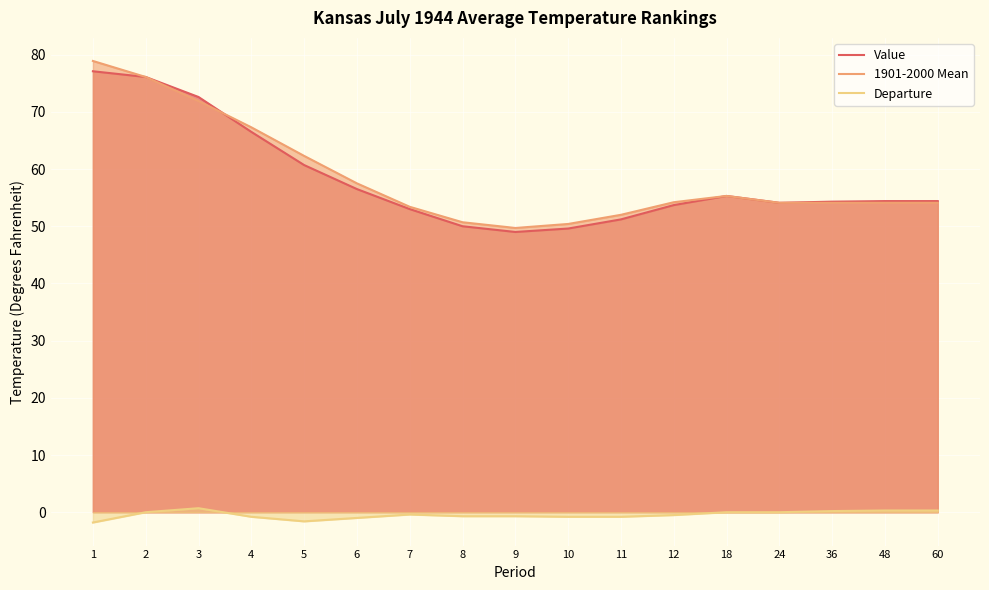

Reading left to right, list all the values displayed in this chart.

Value: 77.1	76.1	72.6	66.5	60.7	56.5	53.0	50.0	49.0	49.6	51.2	53.7	55.3	54.1	54.3	54.4	54.4
1901-2000 Mean: 78.9	76.1	71.9	67.3	62.3	57.5	53.4	50.7	49.7	50.4	52.0	54.2	55.3	54.1	54.1	54.1	54.1
Departure: -1.8	0.0	0.7	-0.8	-1.6	-1.0	-0.4	-0.7	-0.7	-0.8	-0.8	-0.5	0.0	0.0	0.2	0.3	0.3